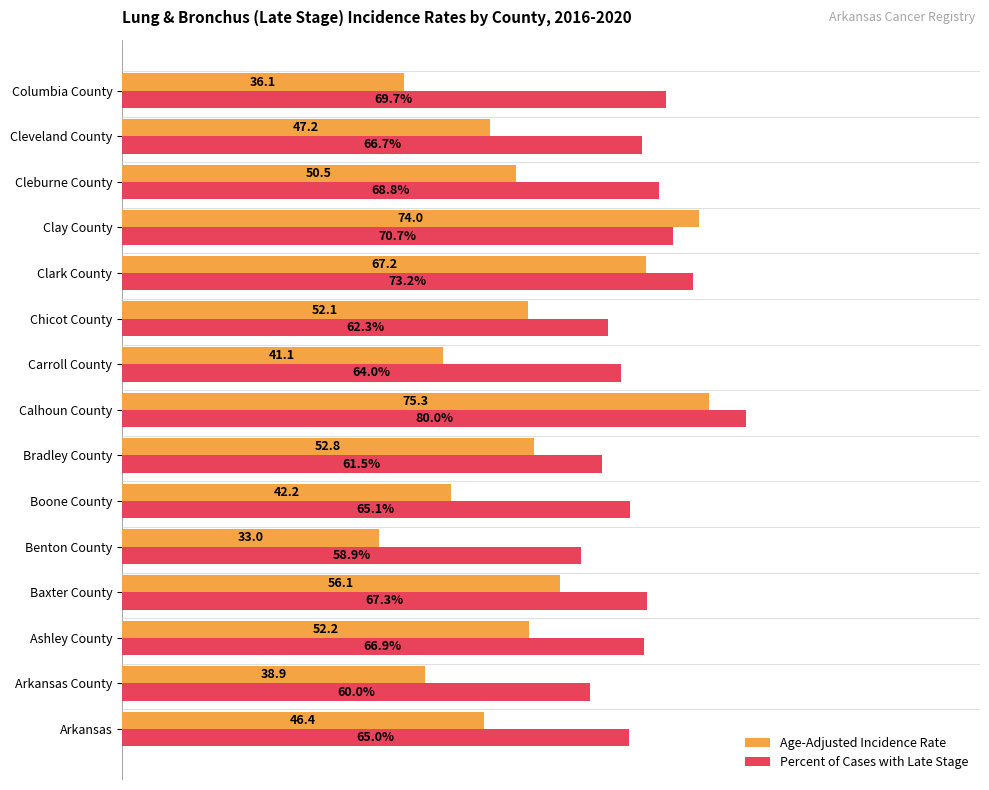

List the series in order of their peak value, lowest first.

Age-Adjusted Incidence Rate, Percent of Cases with Late Stage